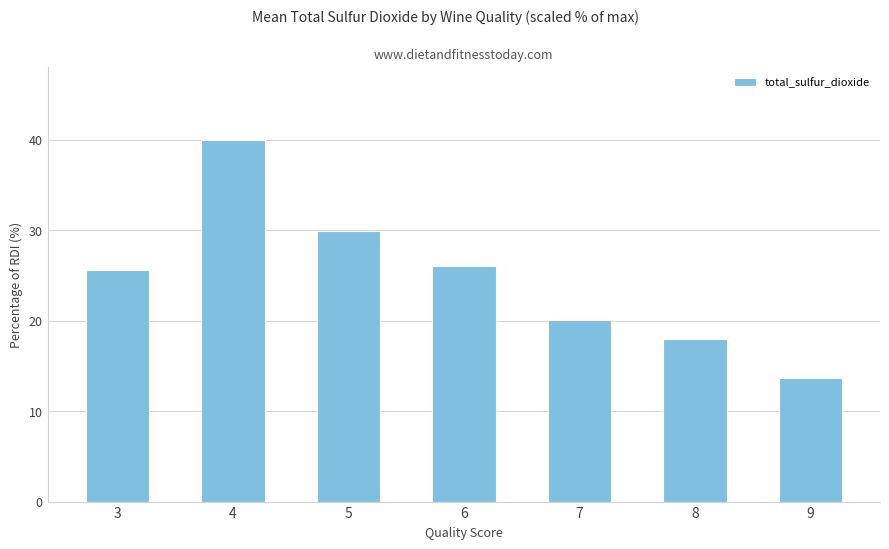

Count the number of categories in the chart.

7